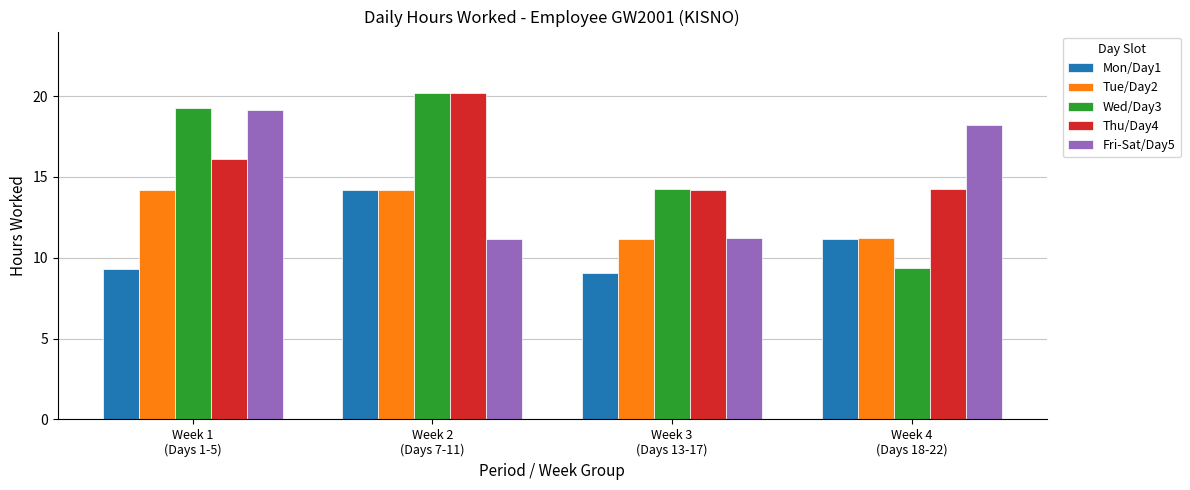

At how many categories does at least one series exceed 11?

4